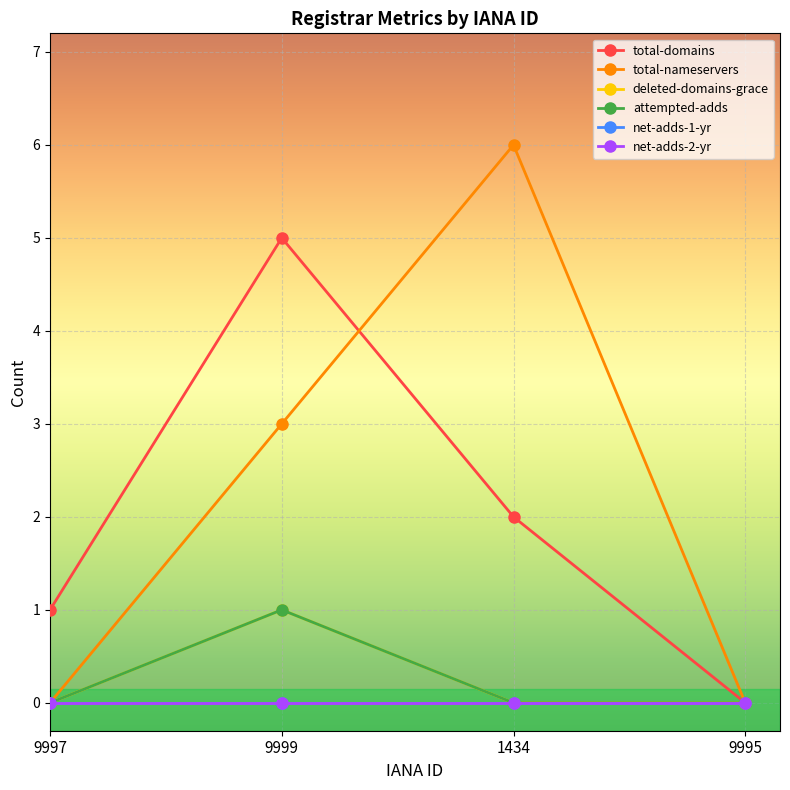

How many lines are shown in the chart?

6